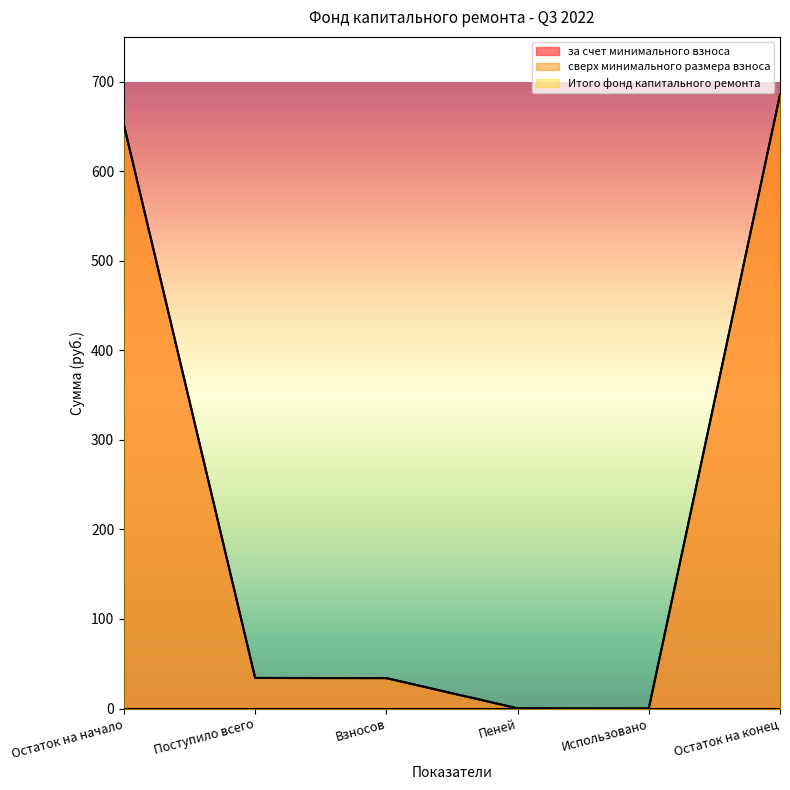

True or false: за счет минимального взноса and Итого фонд капитального ремонта intersect in this chart.

False